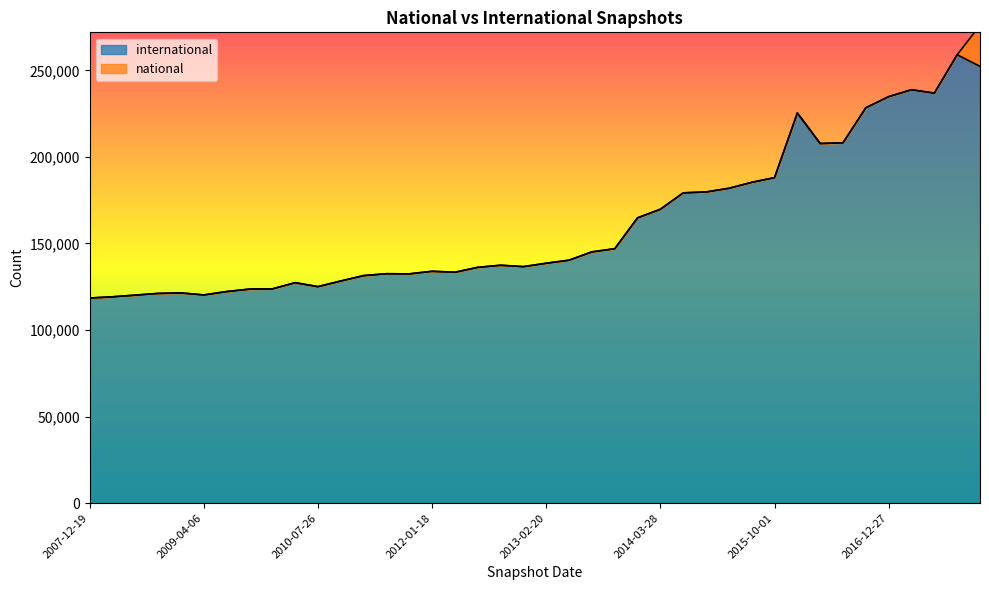

Read the value at 2009-06-17.

122220